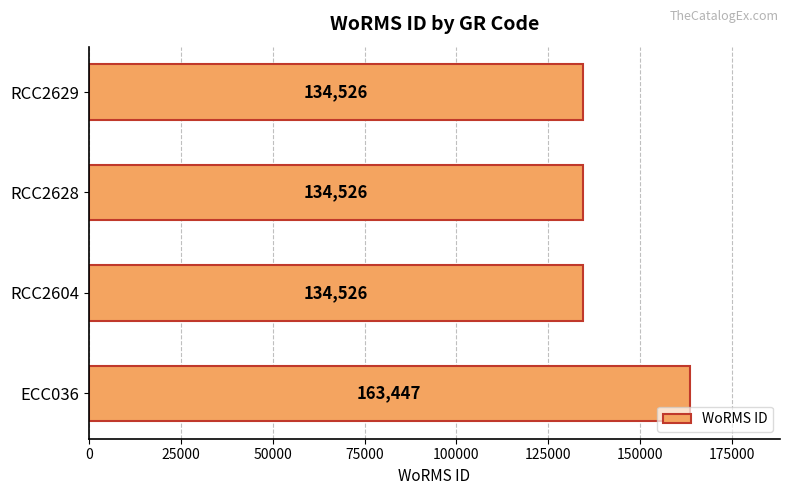

What is the smallest value displayed?

134526